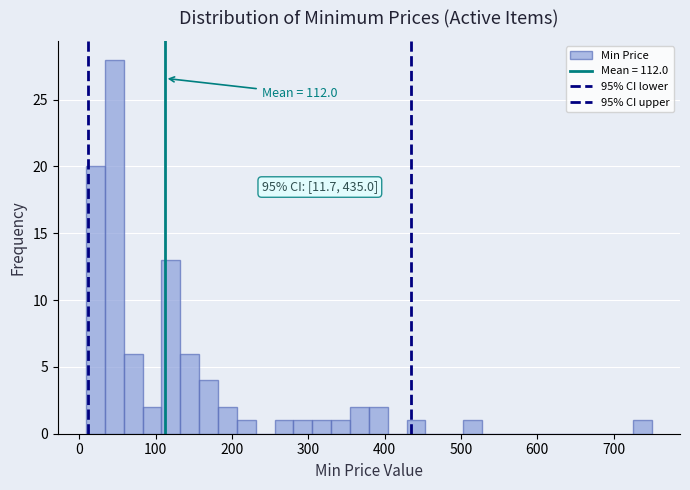

Read against the x-axis, roughly where is the centre of the tallest bar?

50